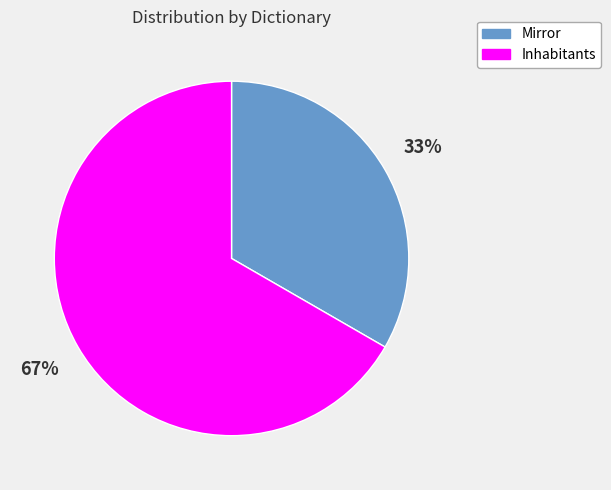

Combined, do Mirror and Inhabitants account for over 50%?

Yes